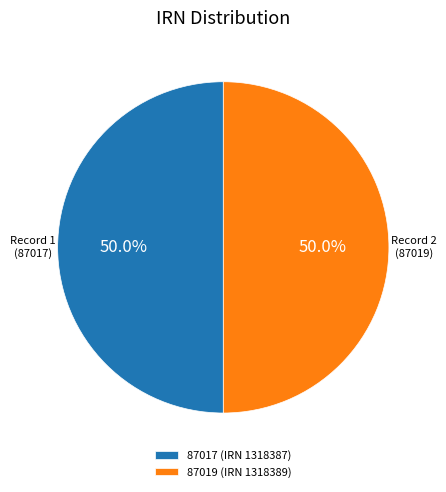

Approximately how many times larger is the value at 87017 (IRN 1318387) compared to 87019 (IRN 1318389)?

1.0